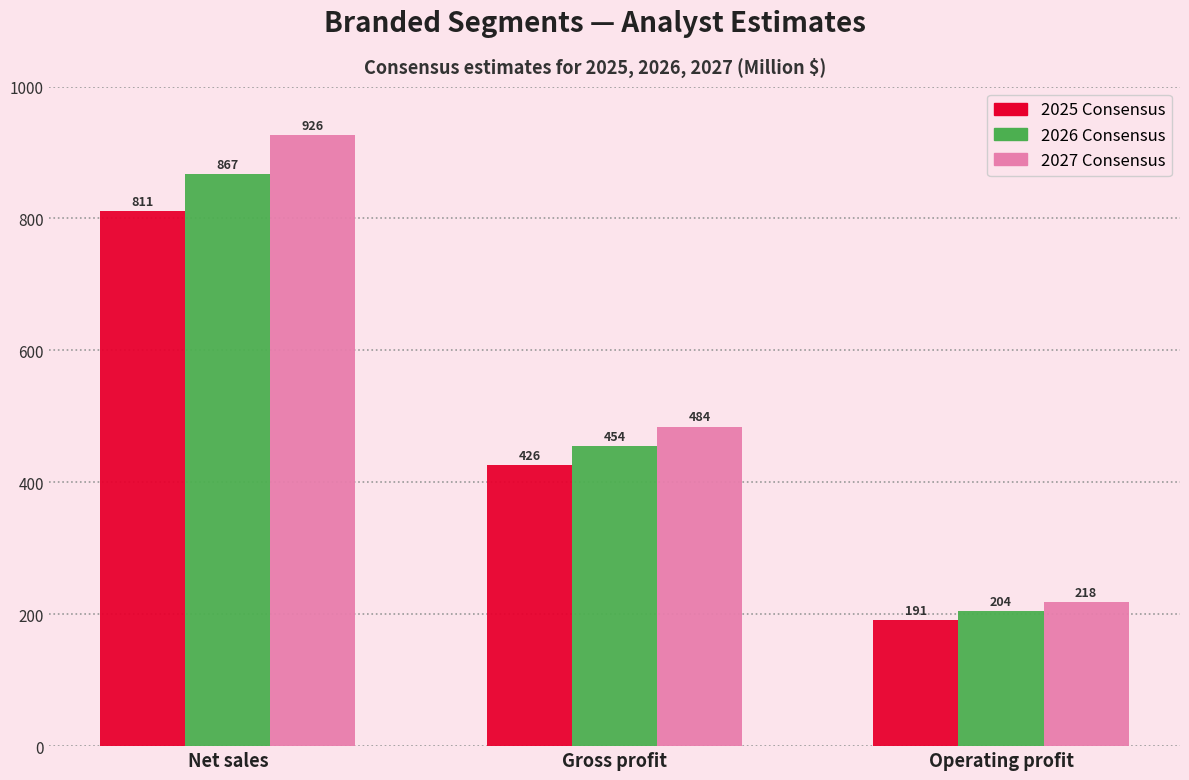

Between Net sales and Gross profit, which series saw the biggest shift?

2027 Consensus